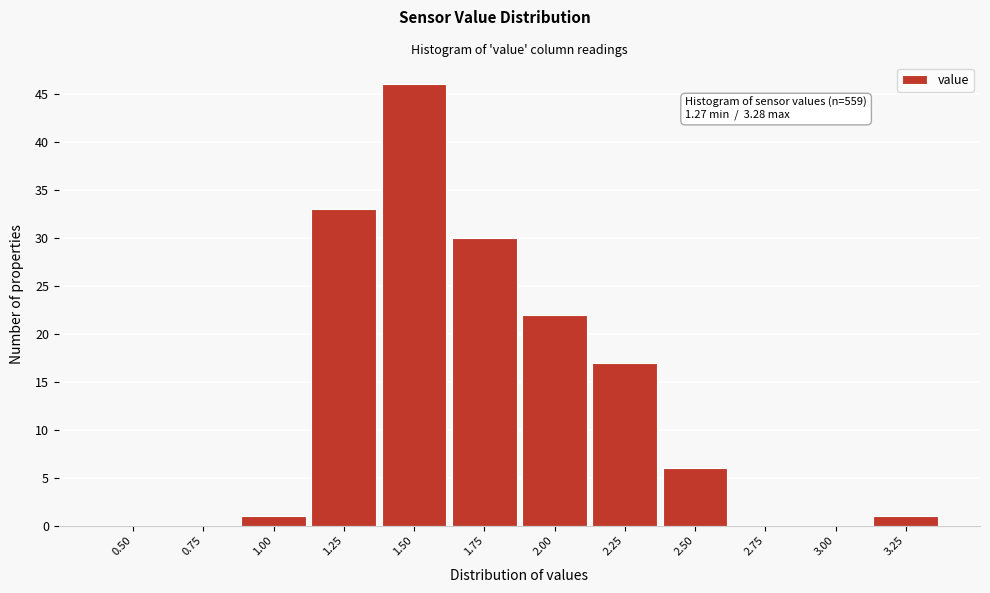

Reading left to right, list all the values displayed in this chart.

0.50=0	0.75=0	1.00=1	1.25=33	1.50=46	1.75=30	2.00=22	2.25=17	2.50=6	2.75=0	3.00=0	3.25=1